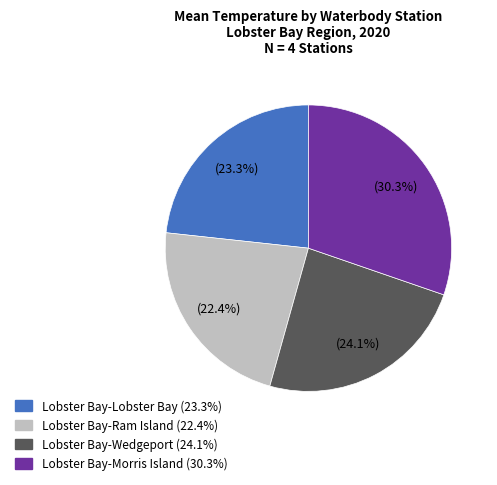

To the nearest percent, what is the difference between the Lobster Bay-Lobster Bay and Lobster Bay-Morris Island slice percentages?

7%